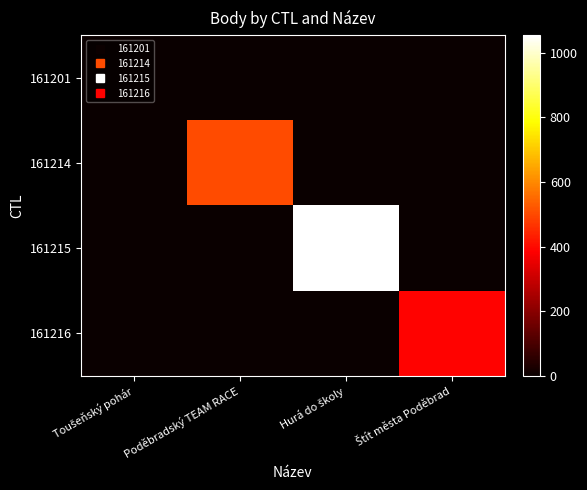

Reading right to left, transcribe all the data shown in this chart.

161201: Štít města Poděbrad=0	Hurá do školy=0	Poděbradský TEAM RACE=0	Toušeňský pohár=0
161214: Štít města Poděbrad=0	Hurá do školy=0	Poděbradský TEAM RACE=504	Toušeňský pohár=0
161215: Štít města Poděbrad=0	Hurá do školy=1054	Poděbradský TEAM RACE=0	Toušeňský pohár=0
161216: Štít města Poděbrad=390	Hurá do školy=0	Poděbradský TEAM RACE=0	Toušeňský pohár=0